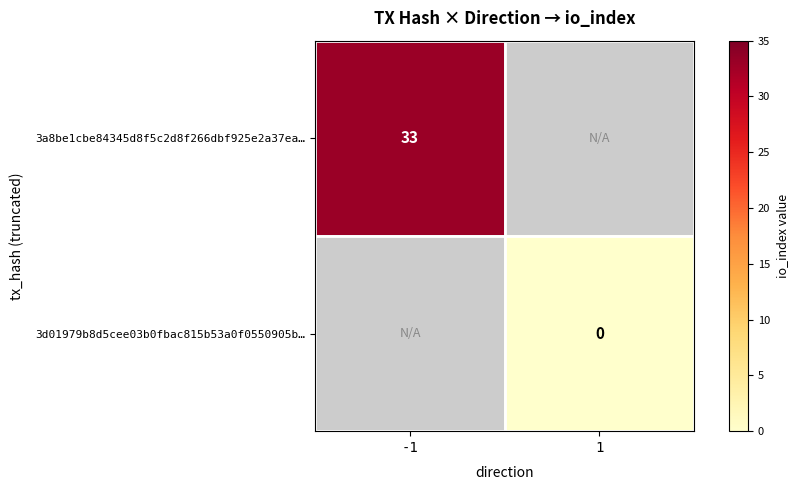

What is the difference between the maximum and minimum values in the 3a8be1cbe84345d8f5c2d8f266dbf925e2a37ea… series?

33